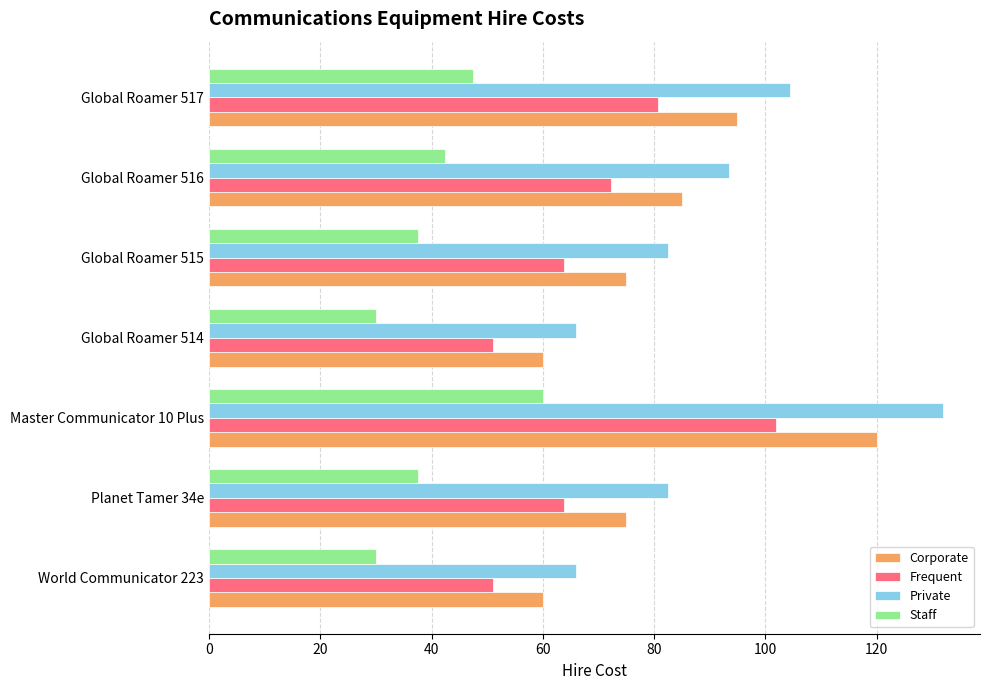

What are all the series names shown in the legend?

Corporate, Frequent, Private, Staff